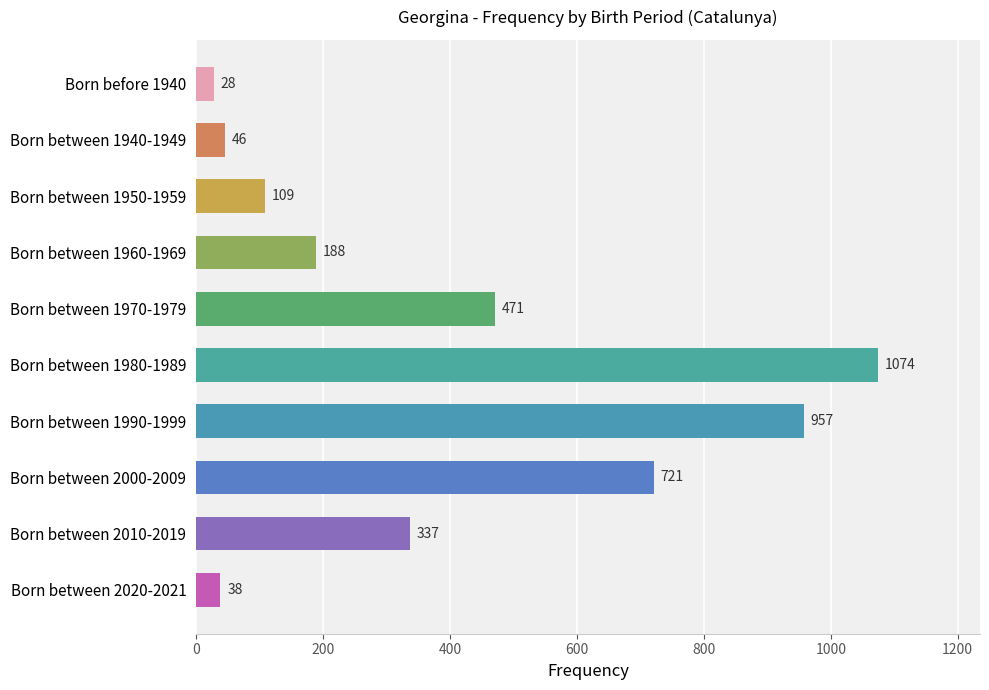

Reading top to bottom, extract all data points from this chart.

Born before 1940=28	Born between 1940-1949=46	Born between 1950-1959=109	Born between 1960-1969=188	Born between 1970-1979=471	Born between 1980-1989=1074	Born between 1990-1999=957	Born between 2000-2009=721	Born between 2010-2019=337	Born between 2020-2021=38